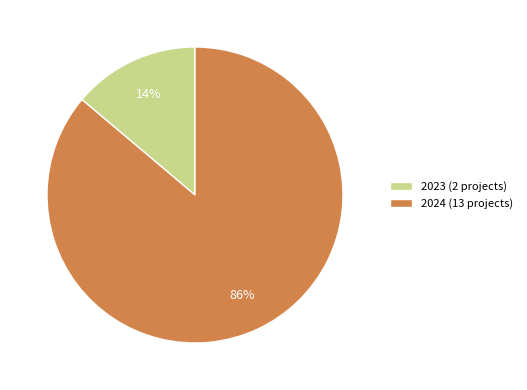

Which slice is the smallest?

2023 (2 projects)